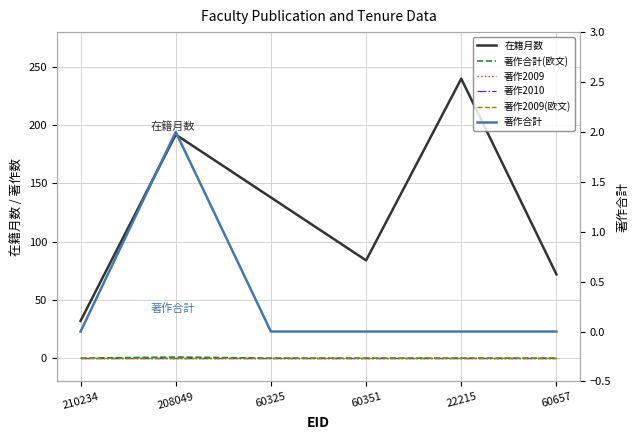

Which series has the largest range (max minus min)?

在籍月数